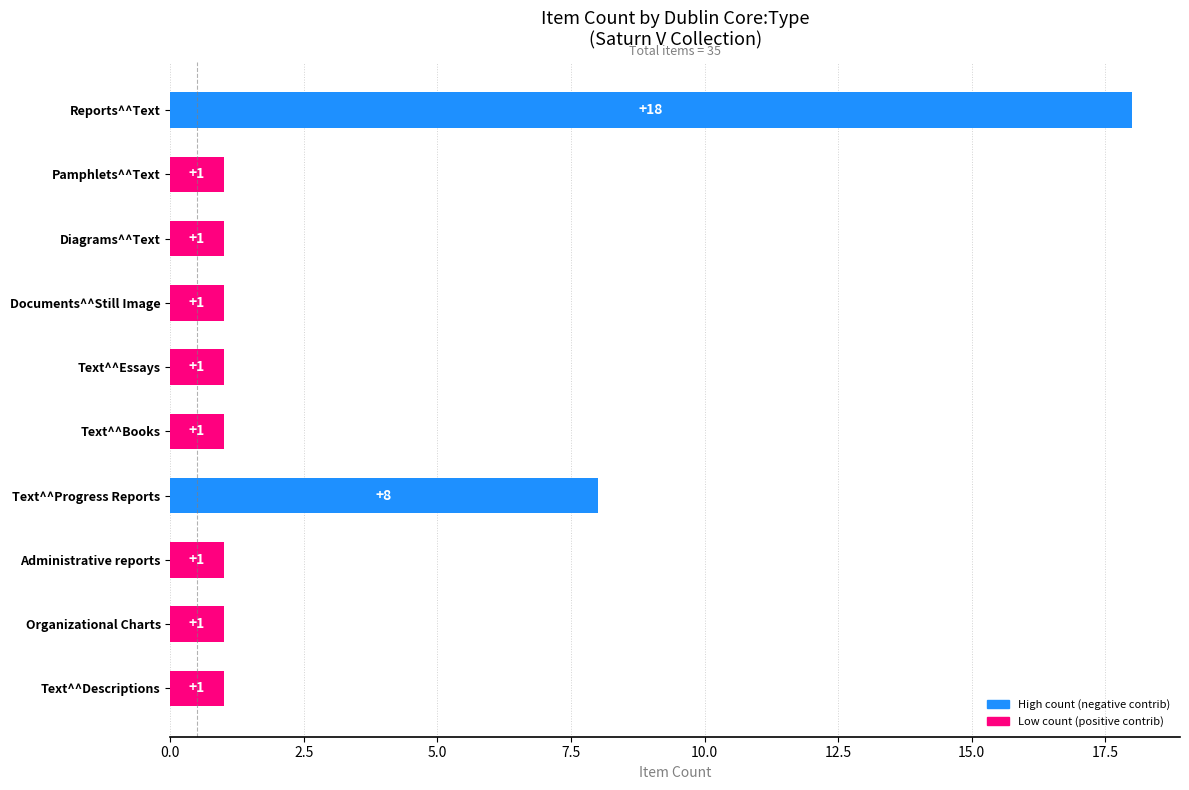

How many data points are above 1?

2